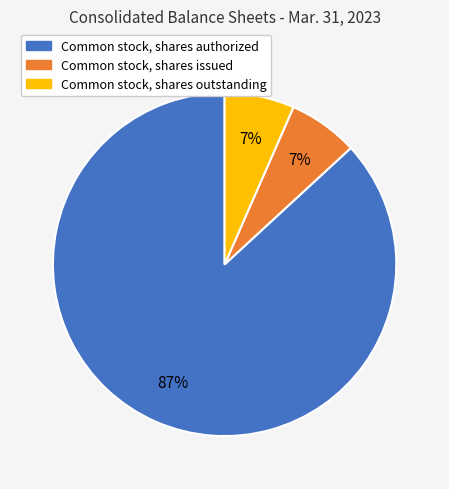

Do Common stock, shares authorized and Common stock, shares outstanding together represent more than half of the pie?

Yes